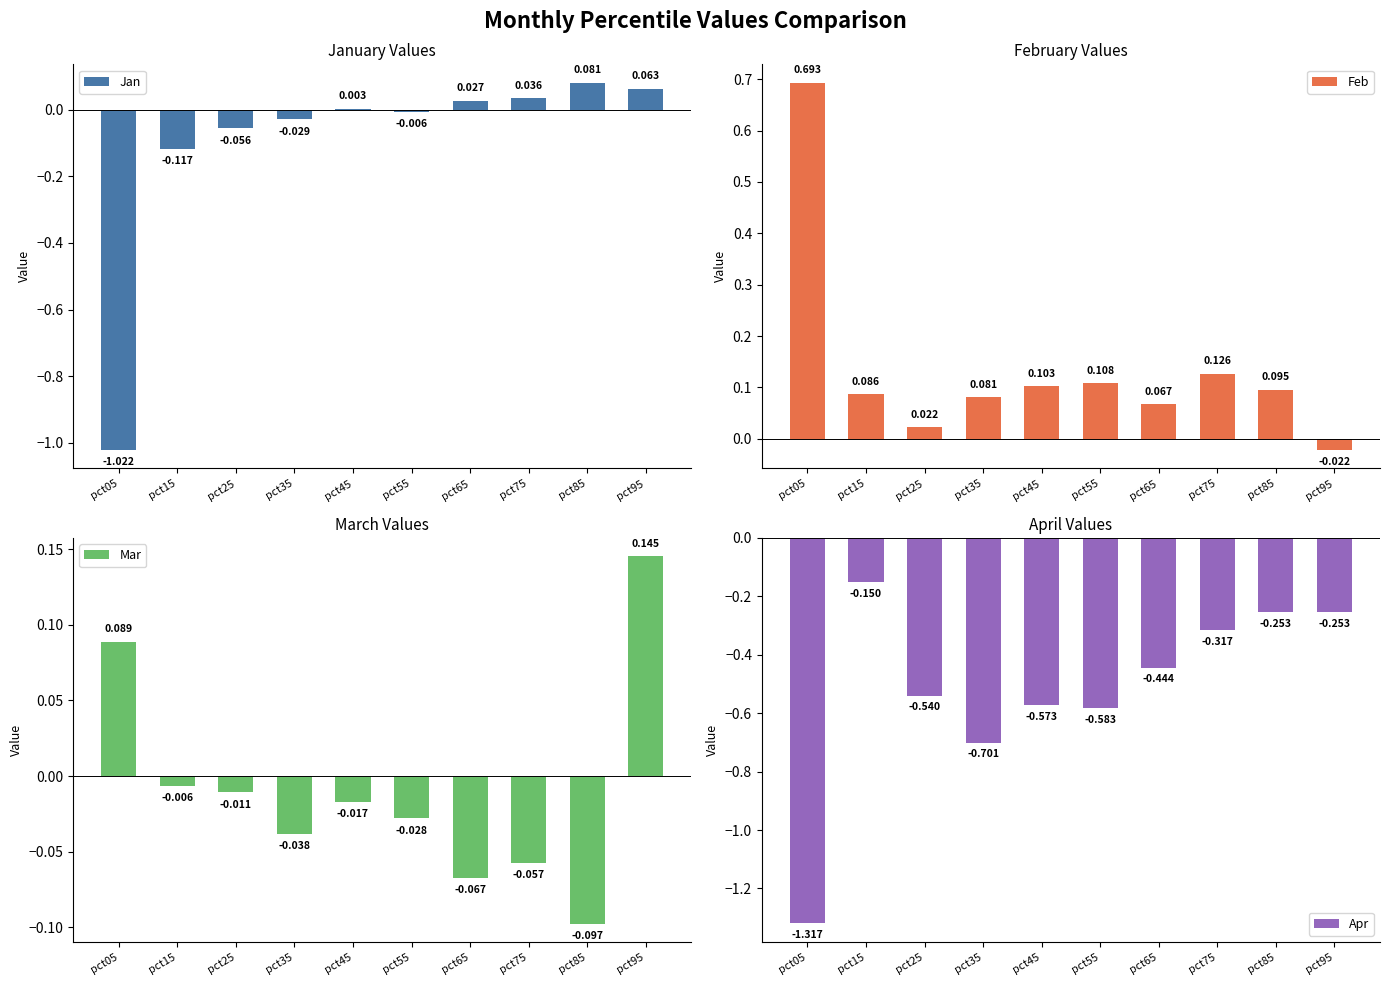

Reading right to left, extract all data points from this chart.

Jan: pct95=0.1	pct85=0.1	pct75=0.0	pct65=0.0	pct55=-0.0	pct45=0.0	pct35=-0.0	pct25=-0.1	pct15=-0.1	pct05=-1.0
Feb: pct95=-0.0	pct85=0.1	pct75=0.1	pct65=0.1	pct55=0.1	pct45=0.1	pct35=0.1	pct25=0.0	pct15=0.1	pct05=0.7
Mar: pct95=0.1	pct85=-0.1	pct75=-0.1	pct65=-0.1	pct55=-0.0	pct45=-0.0	pct35=-0.0	pct25=-0.0	pct15=-0.0	pct05=0.1
Apr: pct95=-0.3	pct85=-0.3	pct75=-0.3	pct65=-0.4	pct55=-0.6	pct45=-0.6	pct35=-0.7	pct25=-0.5	pct15=-0.2	pct05=-1.3